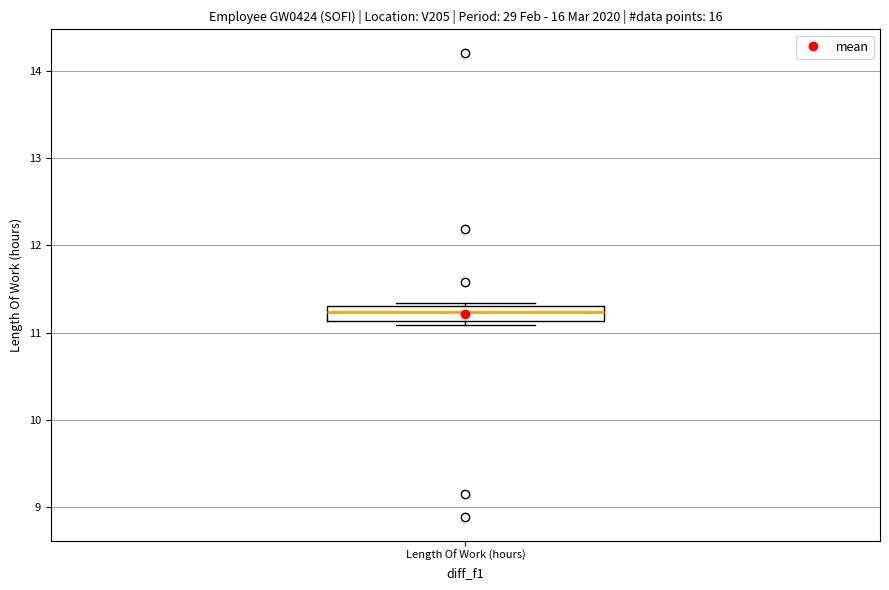

Transcribe this box plot: give where the median line is, the range the box spans, and where the two whiskers end, as read against the y-axis. The values are not printed on the chart, so give them approximately, as read against the axis.

median 11.2, box 11.1 to 11.3, whiskers 11.1 (just below the box's lower edge) to 11.3